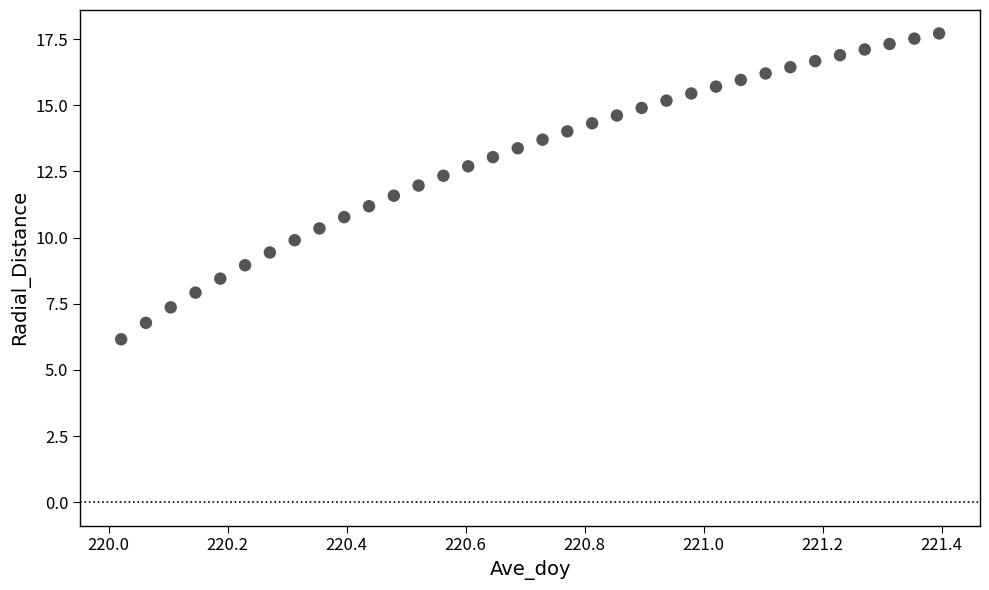

What is the range of Y values (max minus min)?

11.6